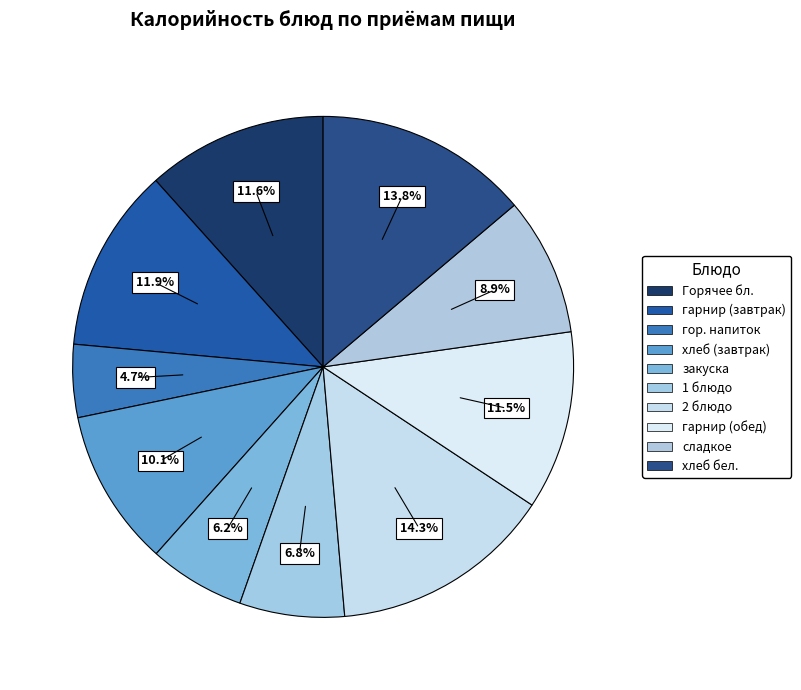

How many slices are in this pie chart?

10